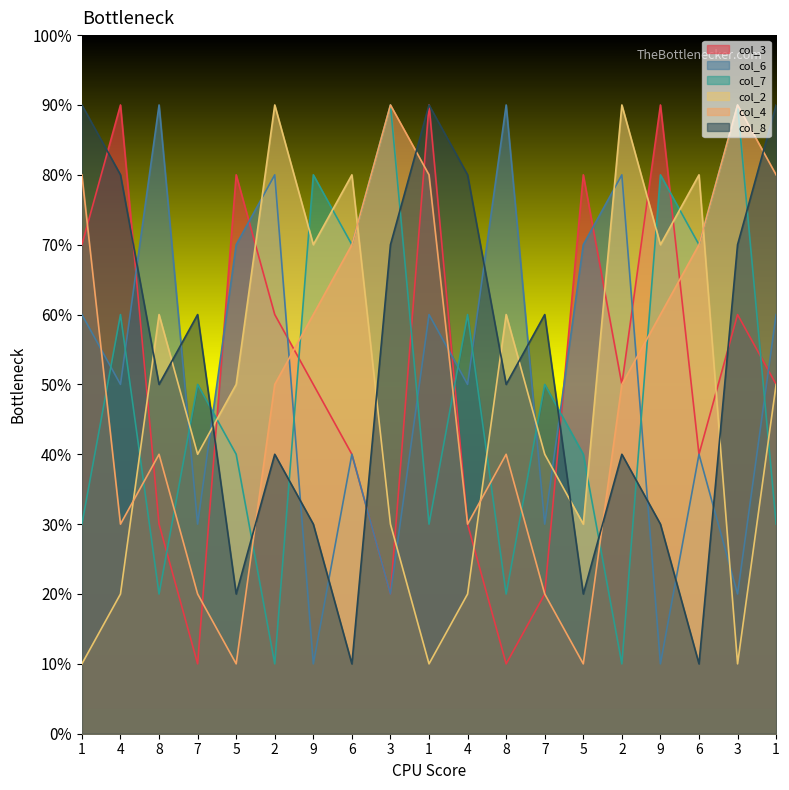

Which has a higher value, 2 or 9?

9